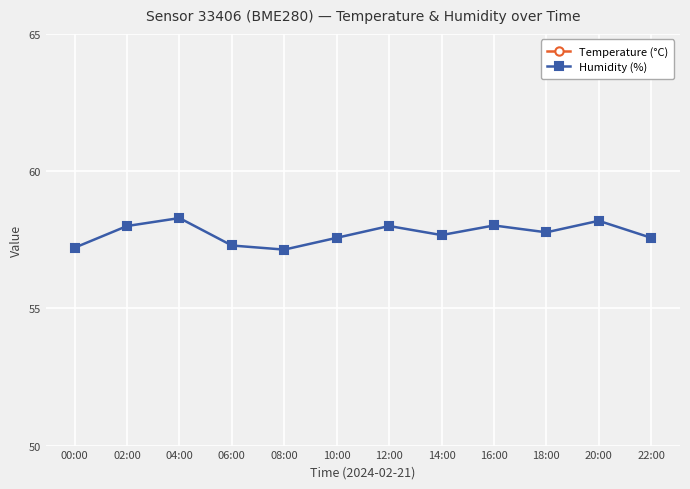

Between 04:00 and 22:00, which is larger?

04:00